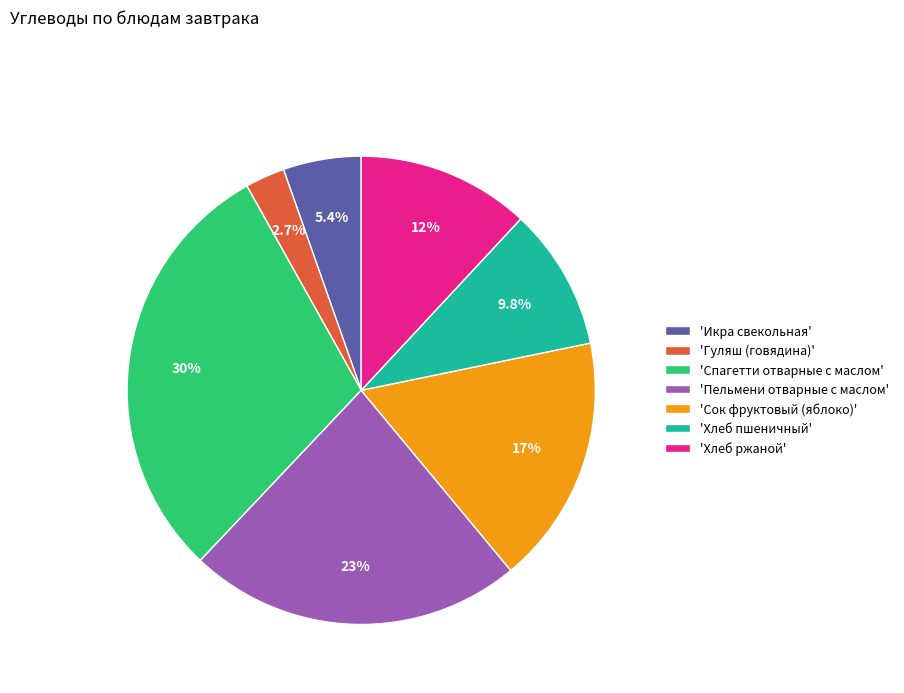

Do 'Пельмени отварные с маслом' and 'Хлеб пшеничный' together represent more than half of the pie?

No